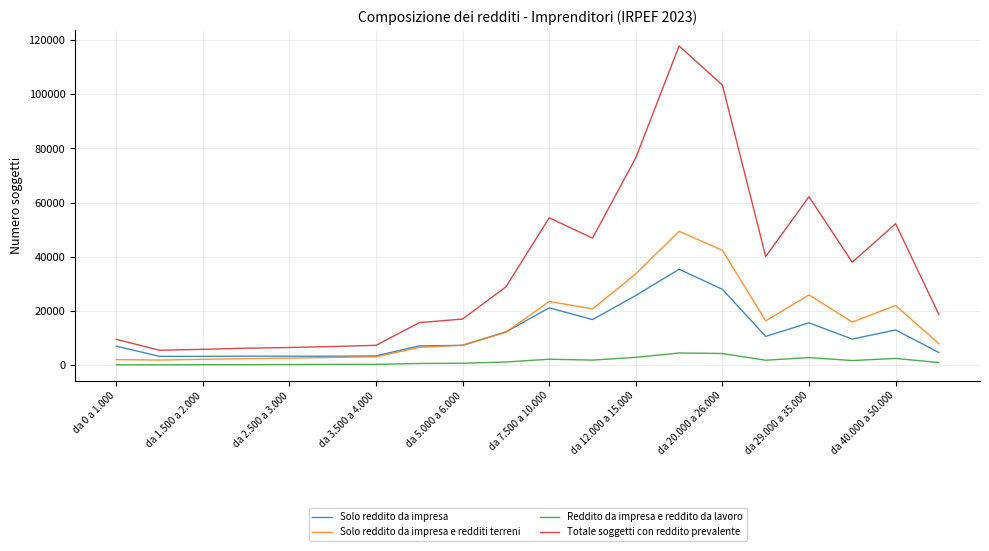

True or false: Totale soggetti con reddito prevalente and Reddito da impresa e reddito da lavoro cross at least once.

False